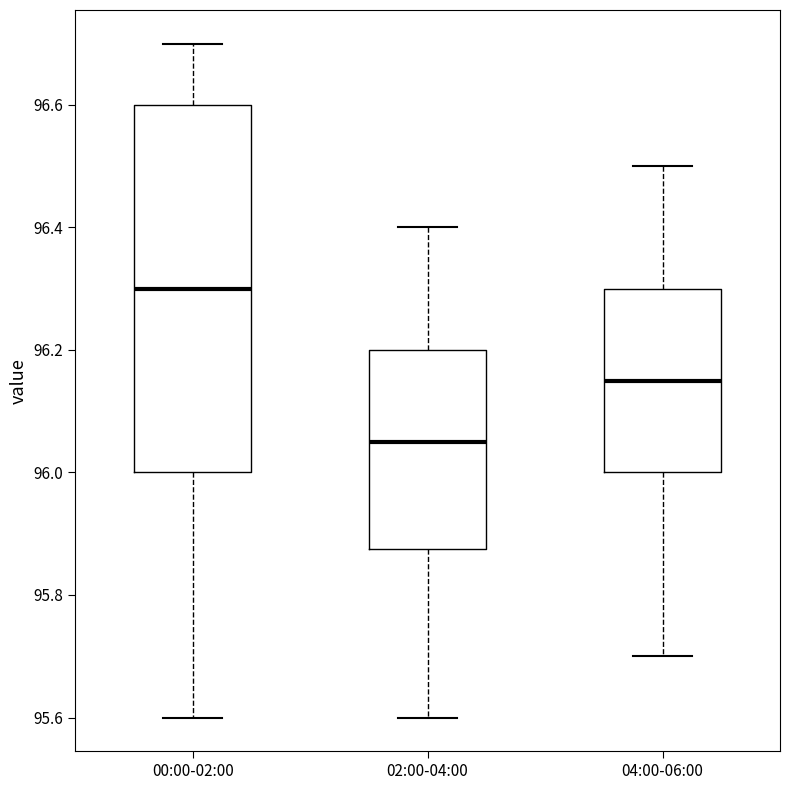

Which box's median line is the highest?

00:00-02:00